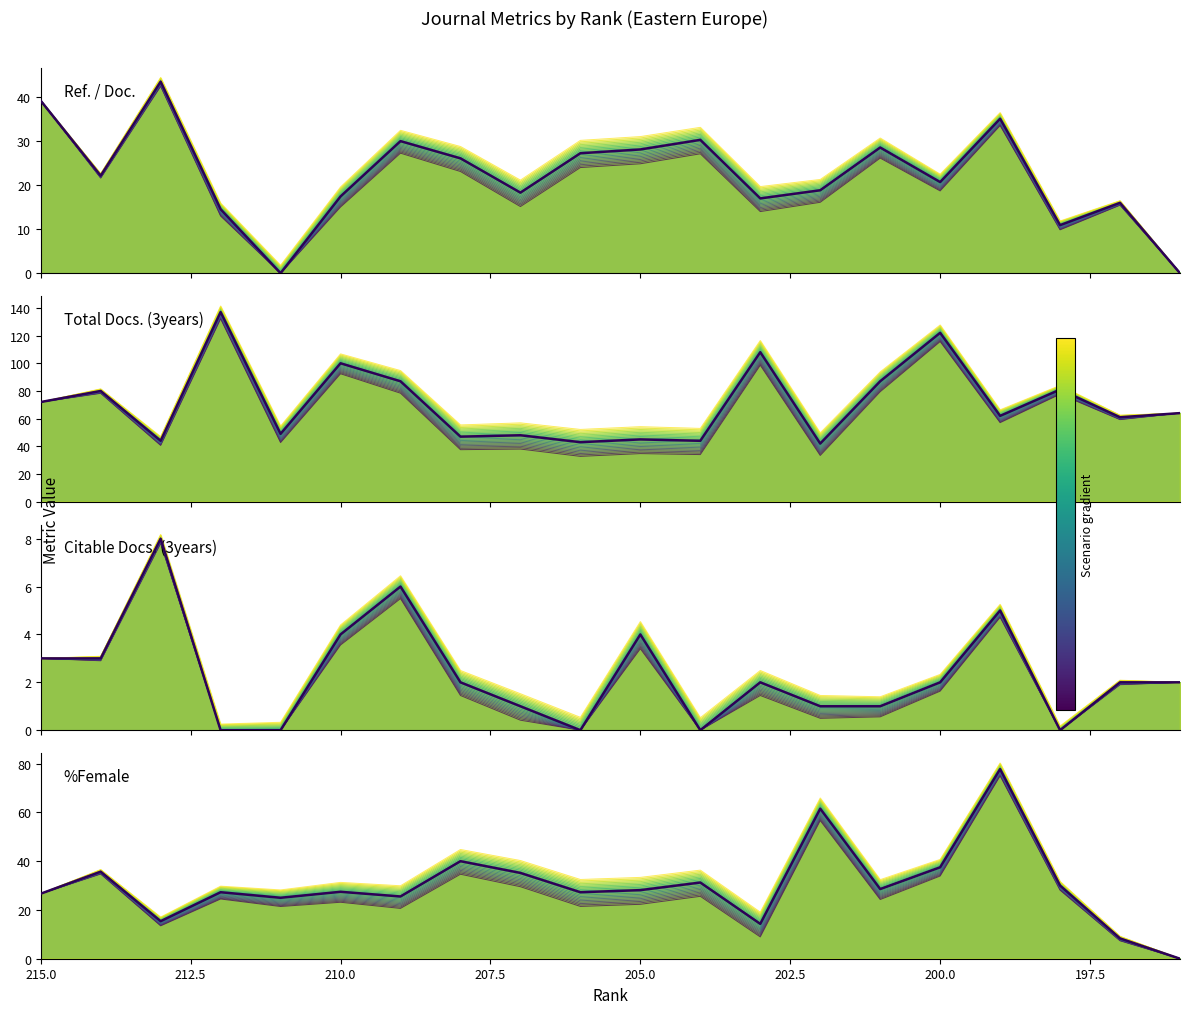

What is the value of the Ref. / Doc. point at the 1st from the left?

39.2